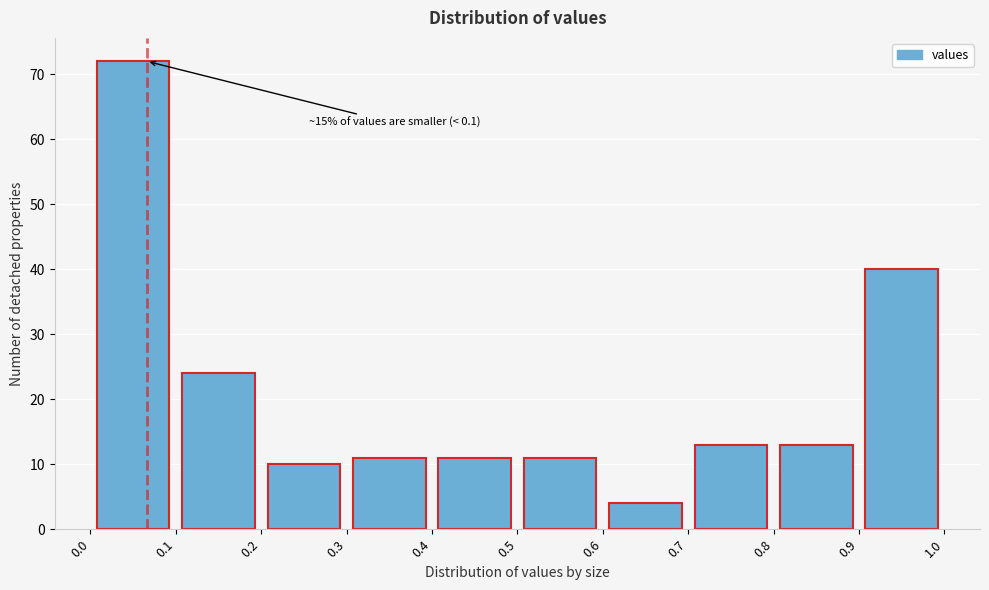

Which range on the x-axis has the tallest bar?

0.0 to 0.1